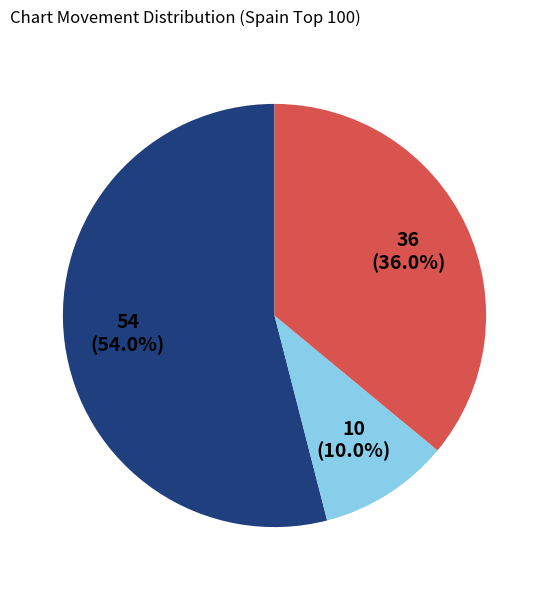

Does any single category account for the majority?

Yes